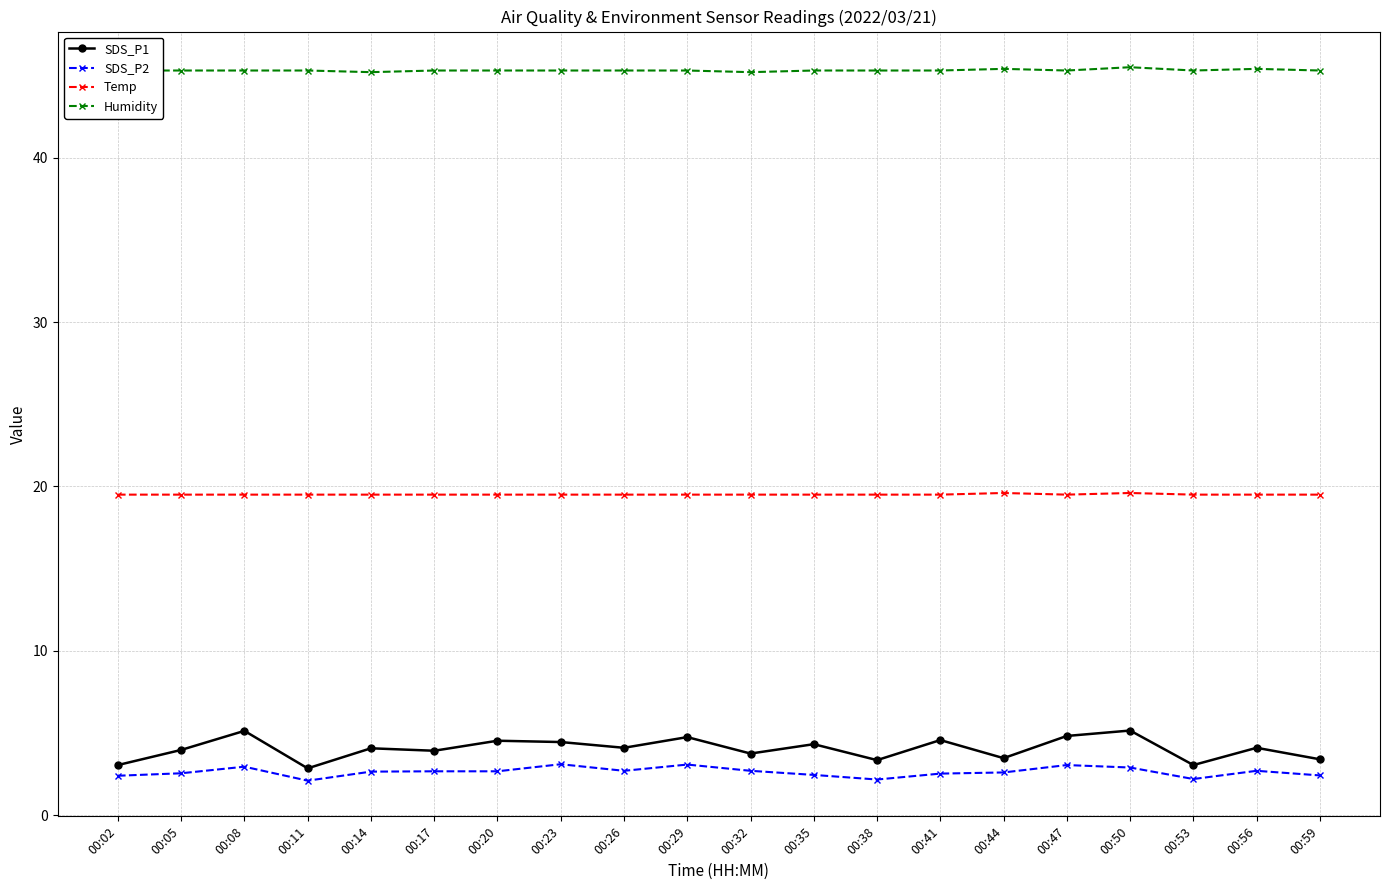

Rank the series by their maximum value, from highest to lowest.

Humidity, Temp, SDS_P1, SDS_P2